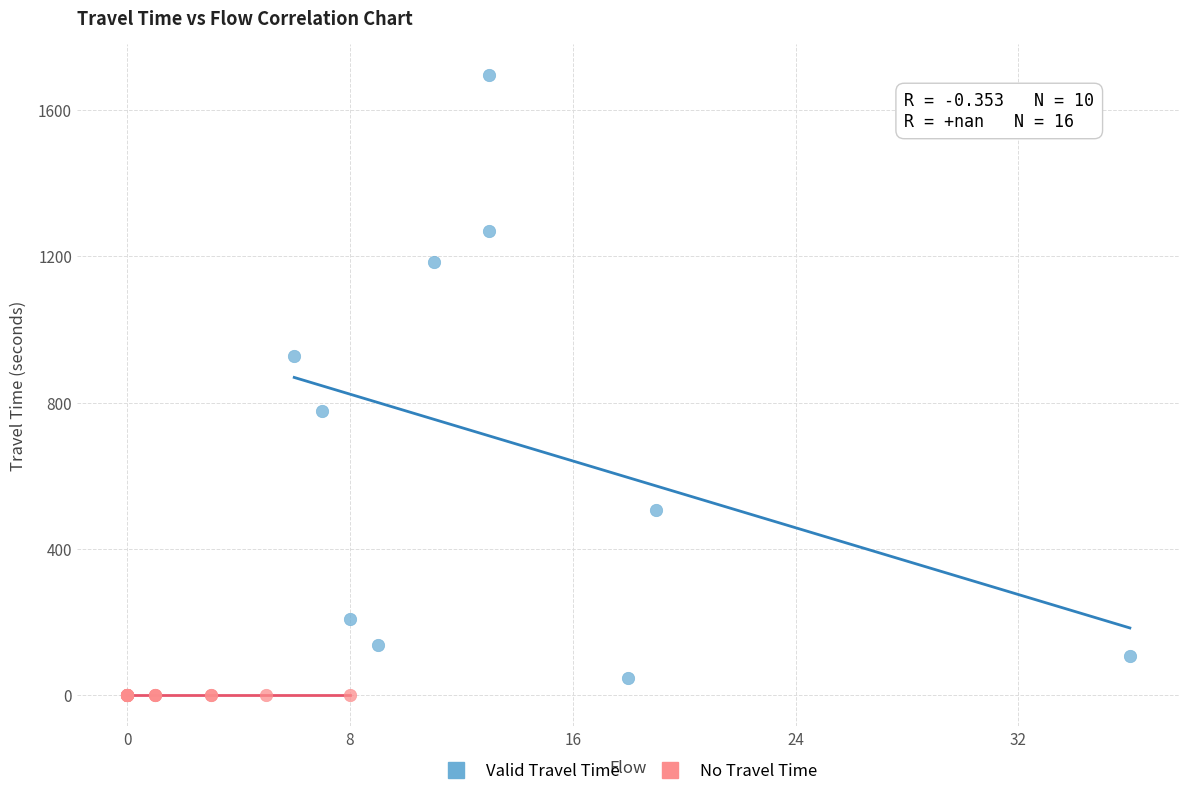

Which series contains the highest Y value?

Valid Travel Time